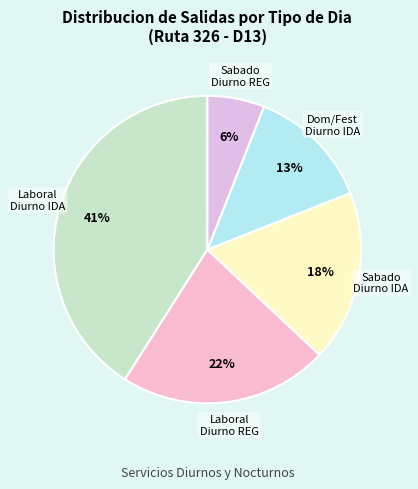

What is the smallest slice in the pie chart?

Sabado Diurno REGRESO